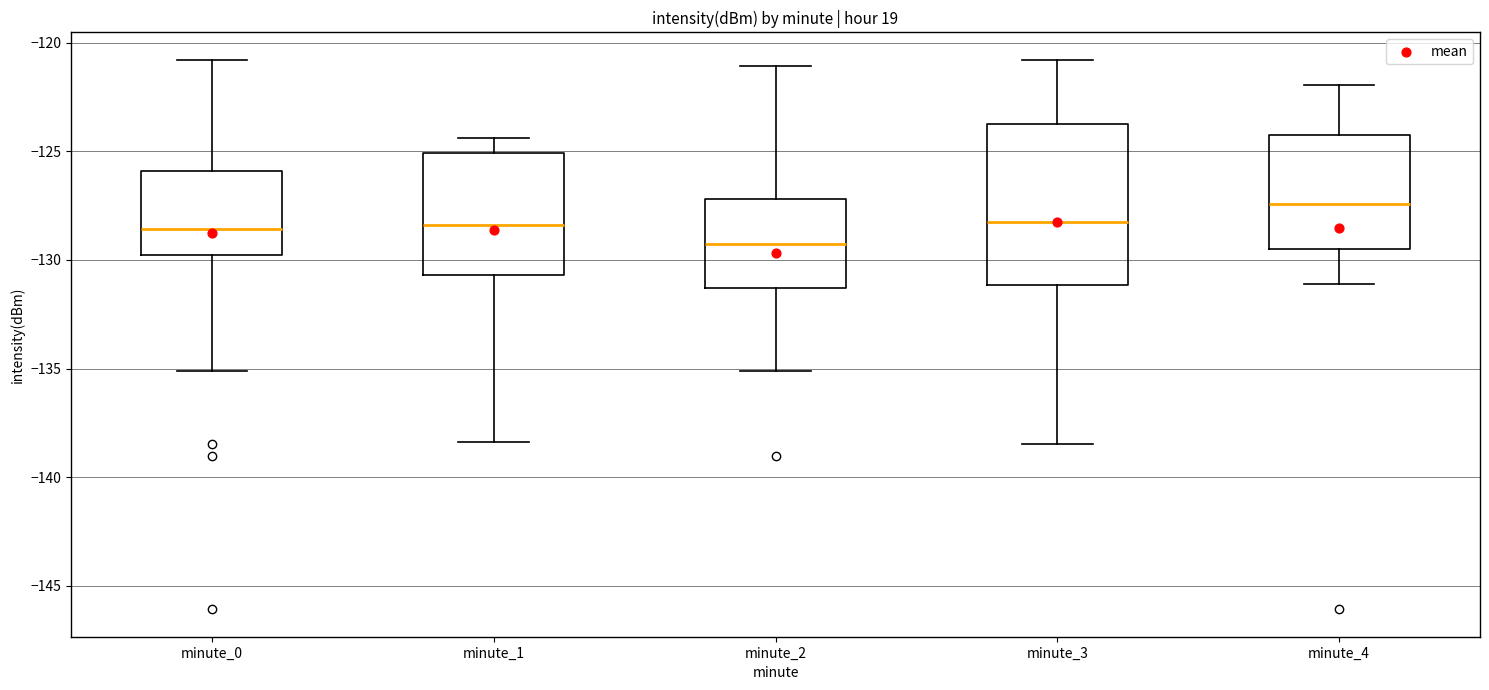

Which box is the tallest, from its lower edge to its upper edge?

minute_3